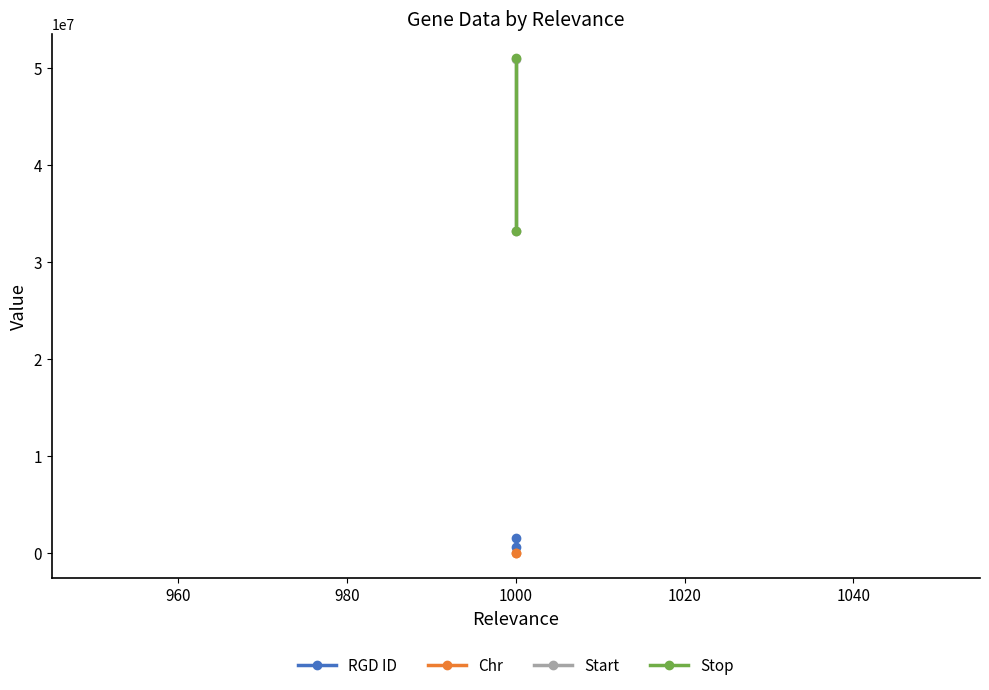

Is it true that Stop equals 9892310 at 1000?

False